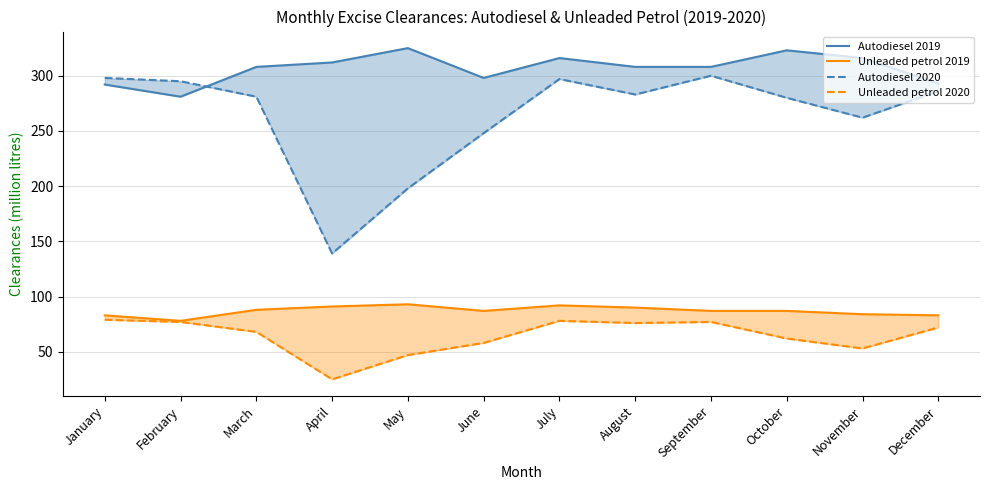

How many values in the Autodiesel 2019 series are below 308?

4